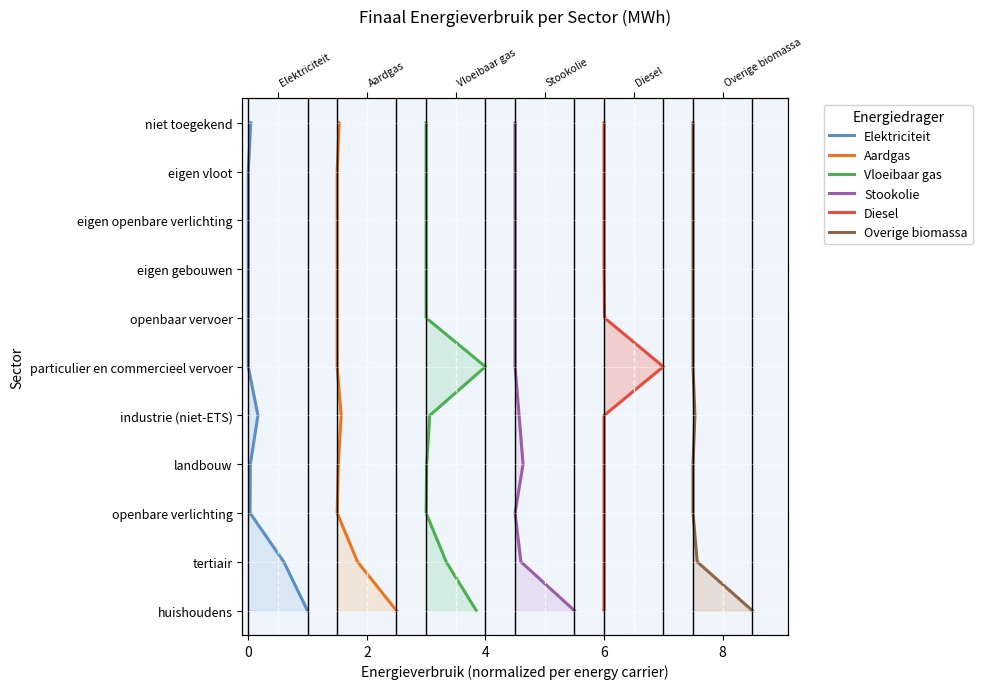

List the series in order of their peak value, highest first.

Elektriciteit, Aardgas, Vloeibaar gas, Stookolie, Diesel, Overige biomassa